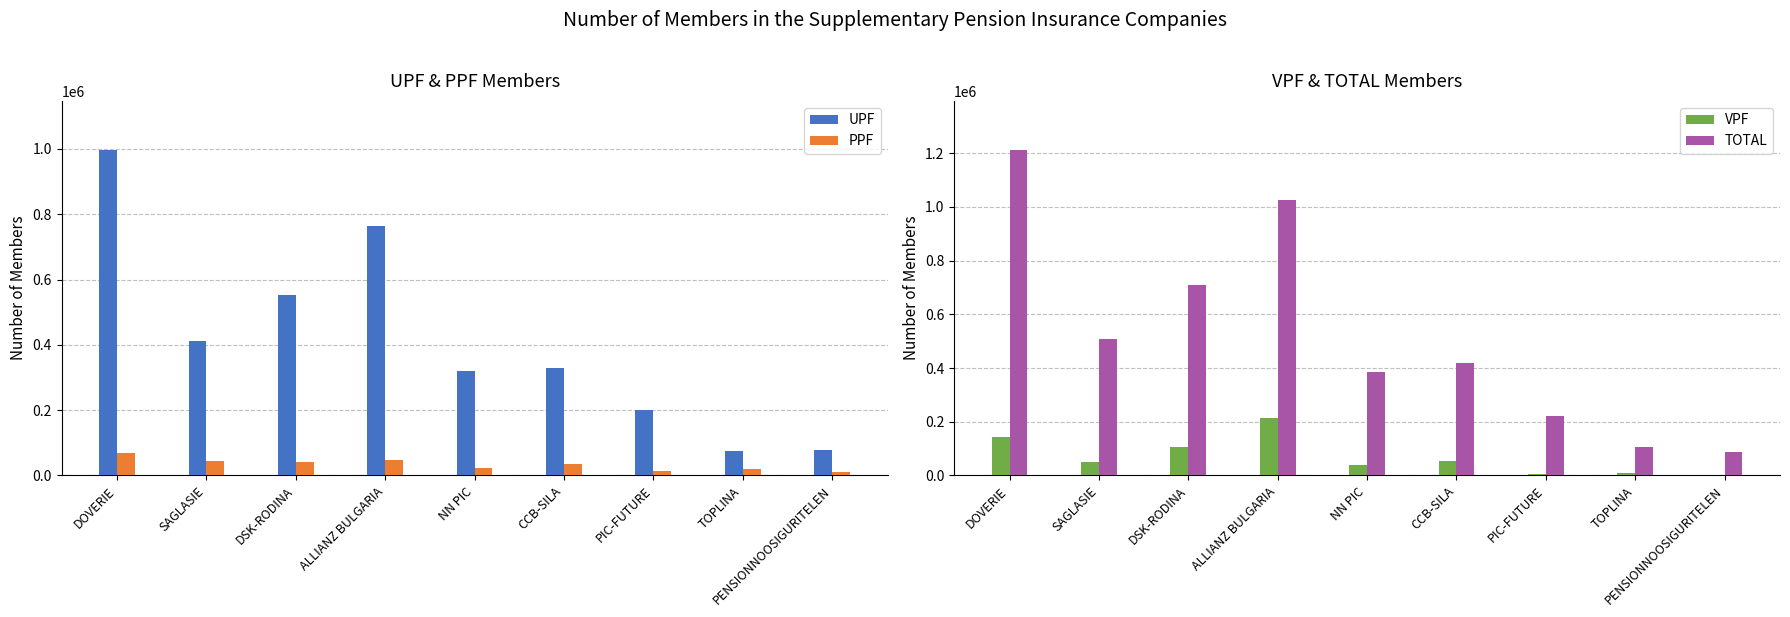

What is the value of the VPF bar at the 6th from the left?

55070